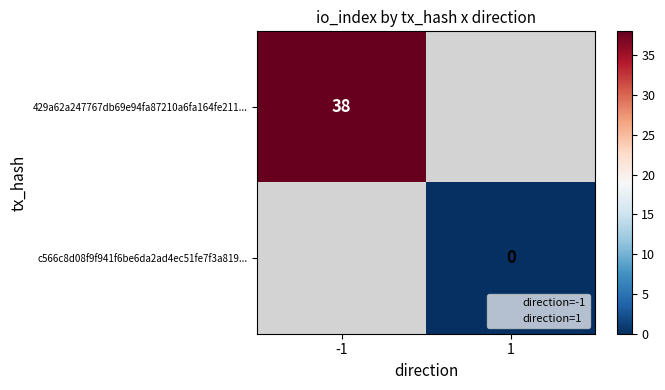

At which category does the chart reach its peak across all series?

-1